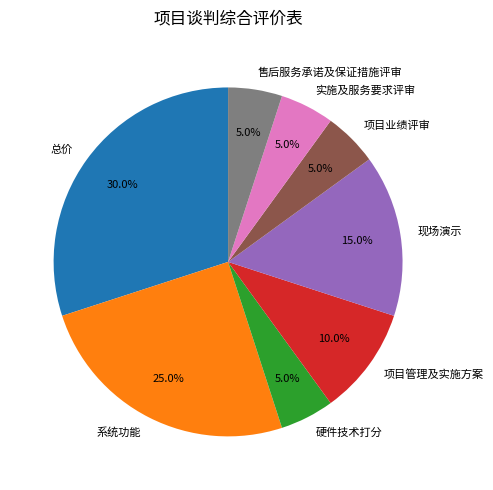

To the nearest percent, what is the difference between the largest and smallest slice percentages?

25%